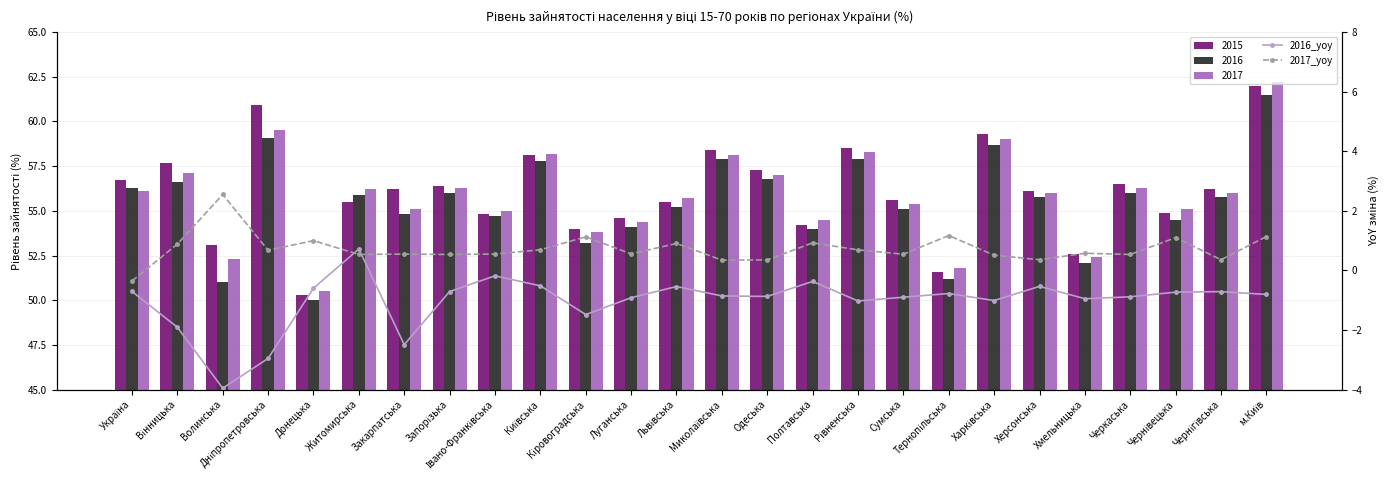

What position from the left is Івано-Франківська?

9